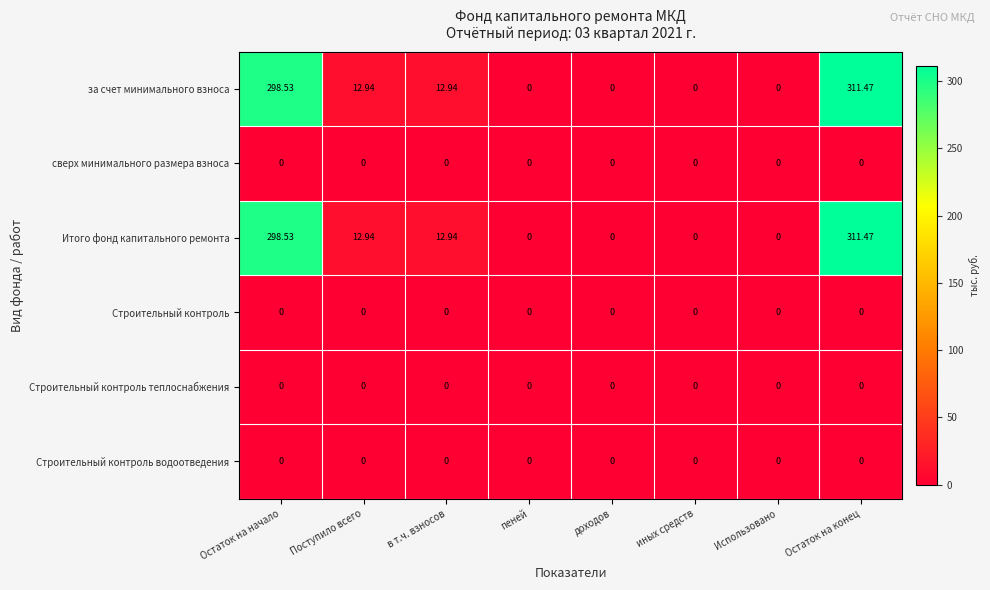

Is the value of Строительный контроль водоотведения at Использовано greater than the value of Итого фонд капитального ремонта at Поступило всего?

No